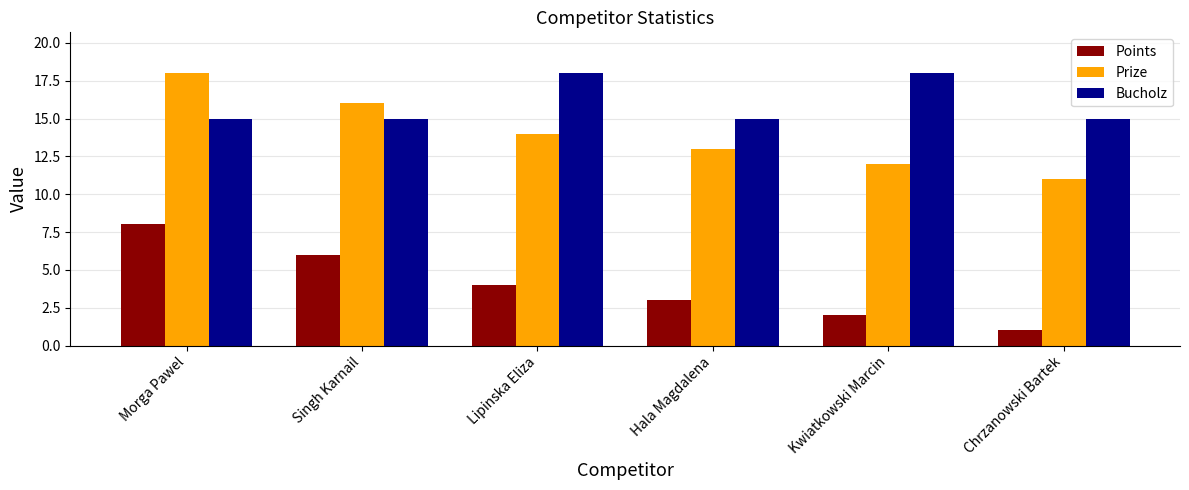

List the labels in order of Prize value, largest first.

Morga Pawel, Singh Karnail, Lipinska Eliza, Hala Magdalena, Kwiatkowski Marcin, Chrzanowski Bartek